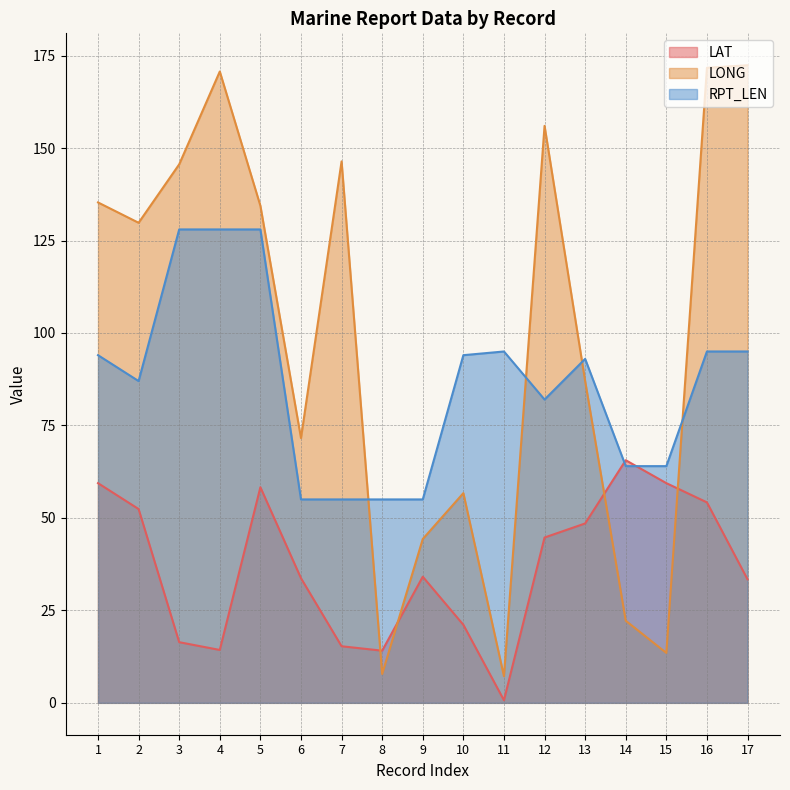

Reading left to right, what are all the values shown in this chart?

LAT: 1=59.4	2=52.4	3=16.4	4=14.3	5=58.3	6=33.7	7=15.3	8=14.1	9=34.1	10=21.1	11=0.7	12=44.7	13=48.5	14=65.6	15=59.4	16=54.2	17=33.4
LONG: 1=135.3	2=129.8	3=145.6	4=170.7	5=134.4	6=71.6	7=146.4	8=7.8	9=44.3	10=56.7	11=7.2	12=156.0	13=87.0	14=22.2	15=13.5	16=171.7	17=172.4
RPT_LEN: 1=94.0	2=87.0	3=128.0	4=128.0	5=128.0	6=55.0	7=55.0	8=55.0	9=55.0	10=94.0	11=95.0	12=82.0	13=93.0	14=64.0	15=64.0	16=95.0	17=95.0